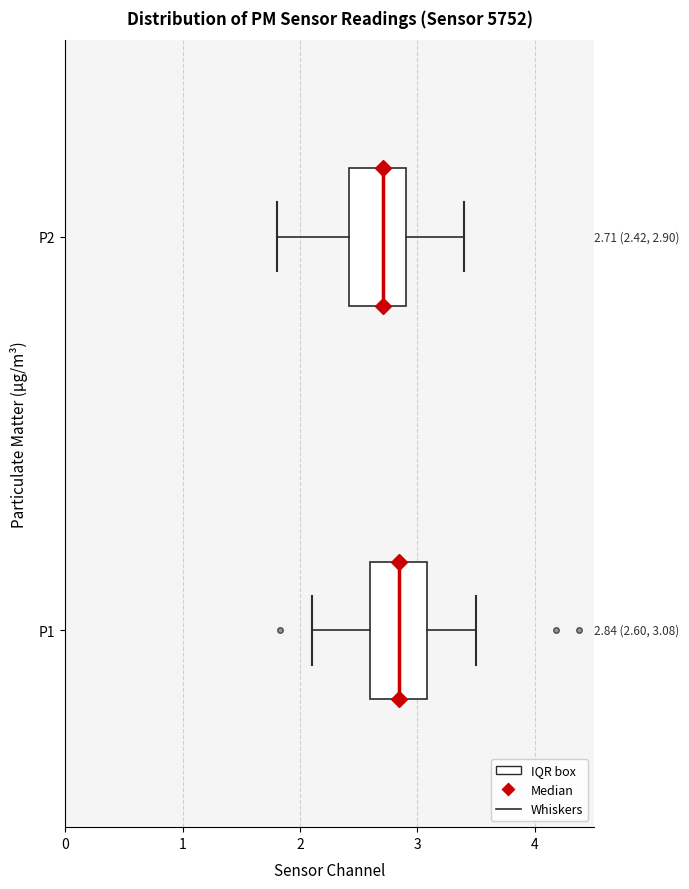

Which box's median line is the furthest to the right?

P1